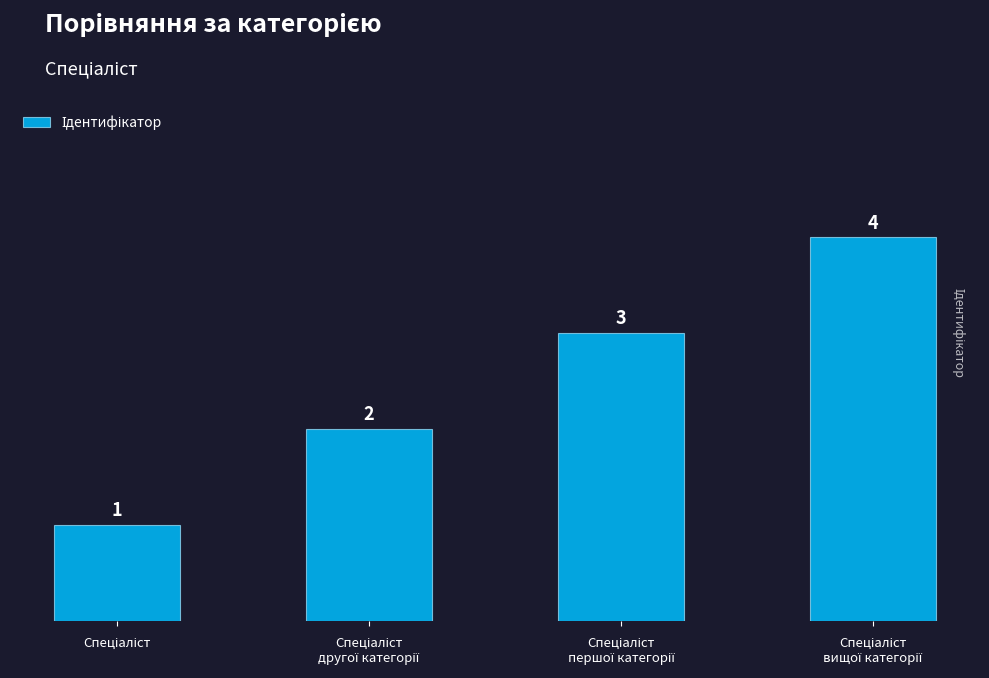

What is the difference between the maximum and minimum values?

3